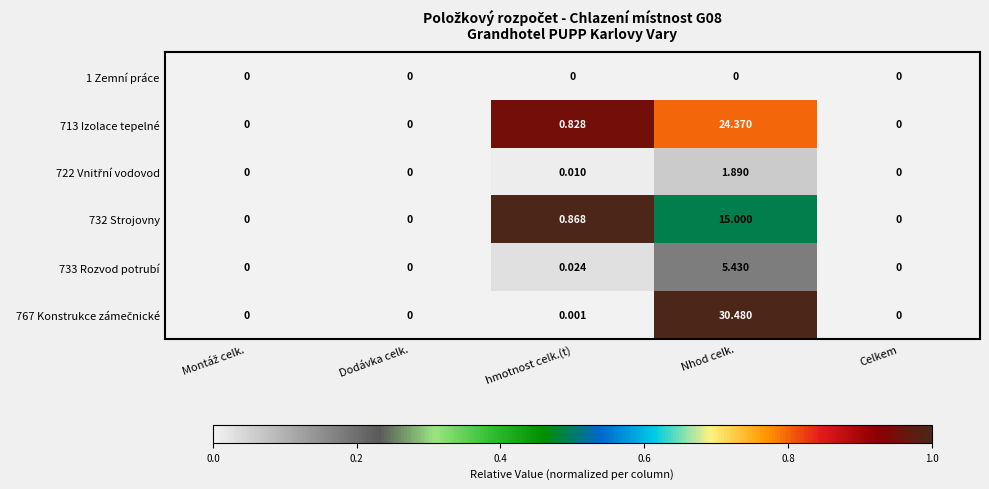

At which category is the sum across all series the highest?

Nhod celk.